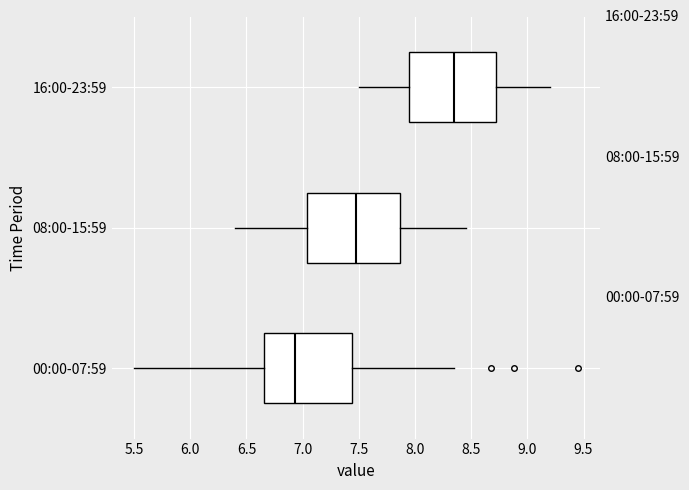

Which box's median line is the furthest to the left?

00:00-07:59